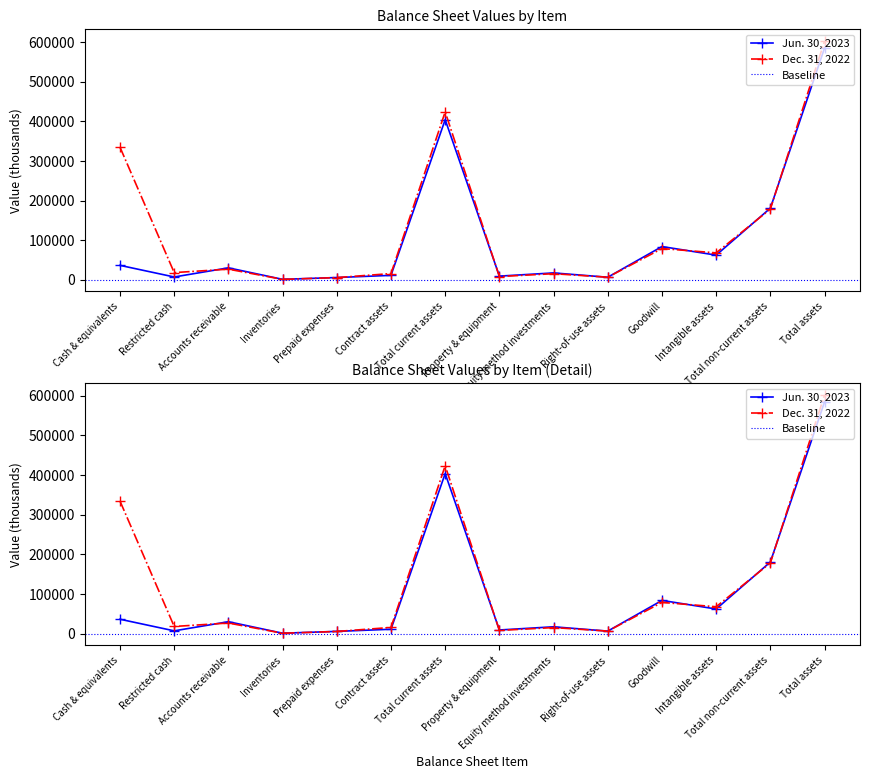

Which has a higher value, Total current assets or Contract assets?

Total current assets